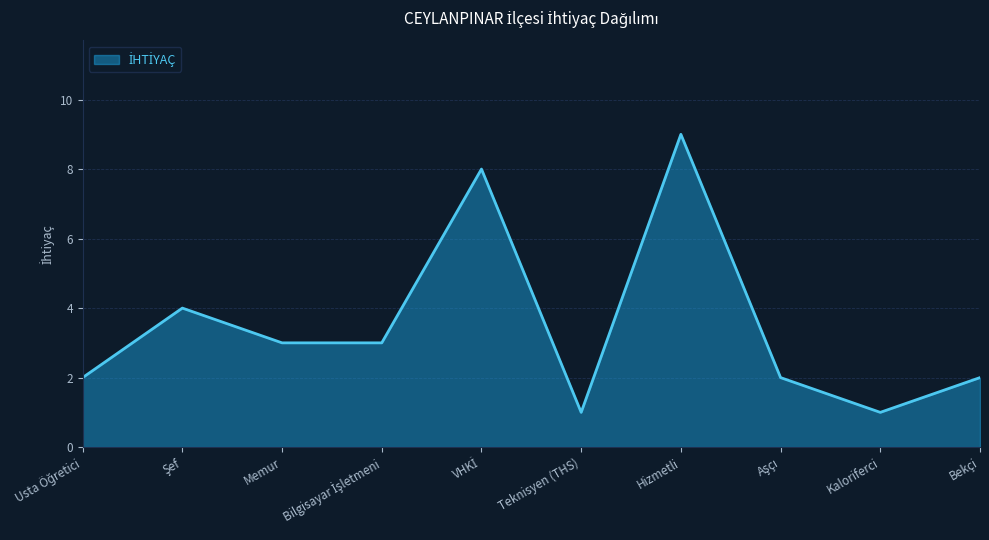

Which label corresponds to the largest value in the chart?

Hizmetli